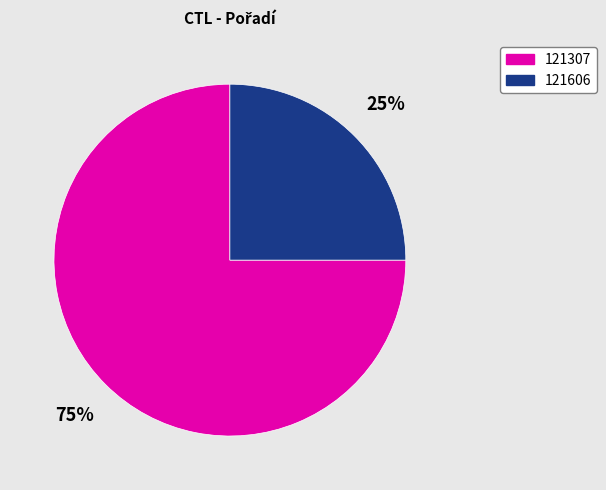

The 121606 slice represents 10% of the pie. True or false?

False